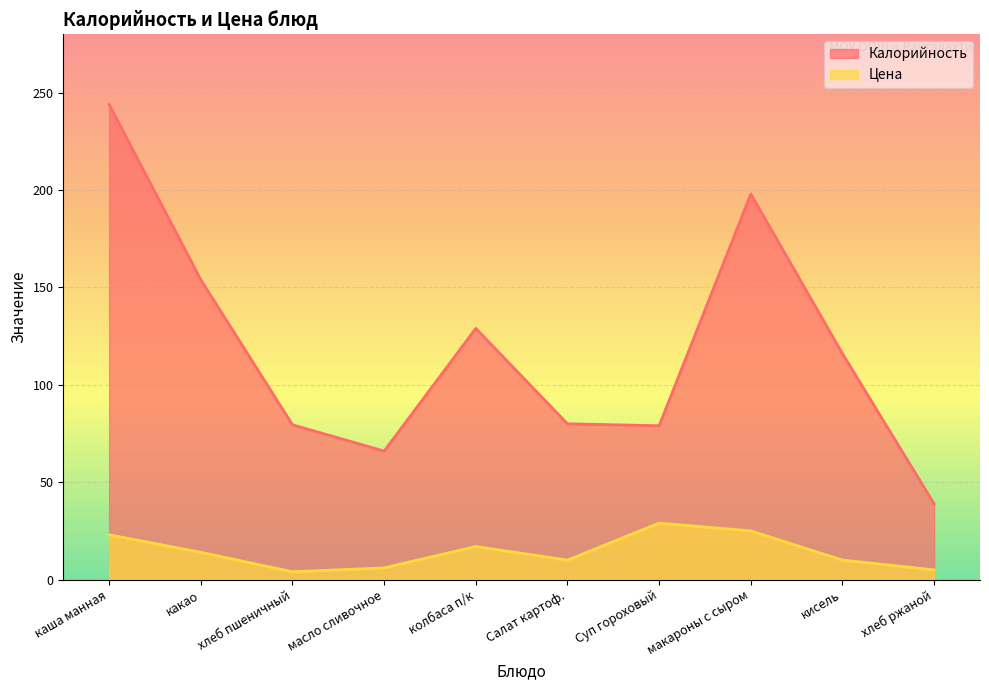

Rank the categories by Цена value from lowest to highest.

хлеб пшеничный, хлеб ржаной, масло сливочное, Салат картоф., кисель, какао, колбаса п/к, каша манная, макароны с сыром, Суп гороховый